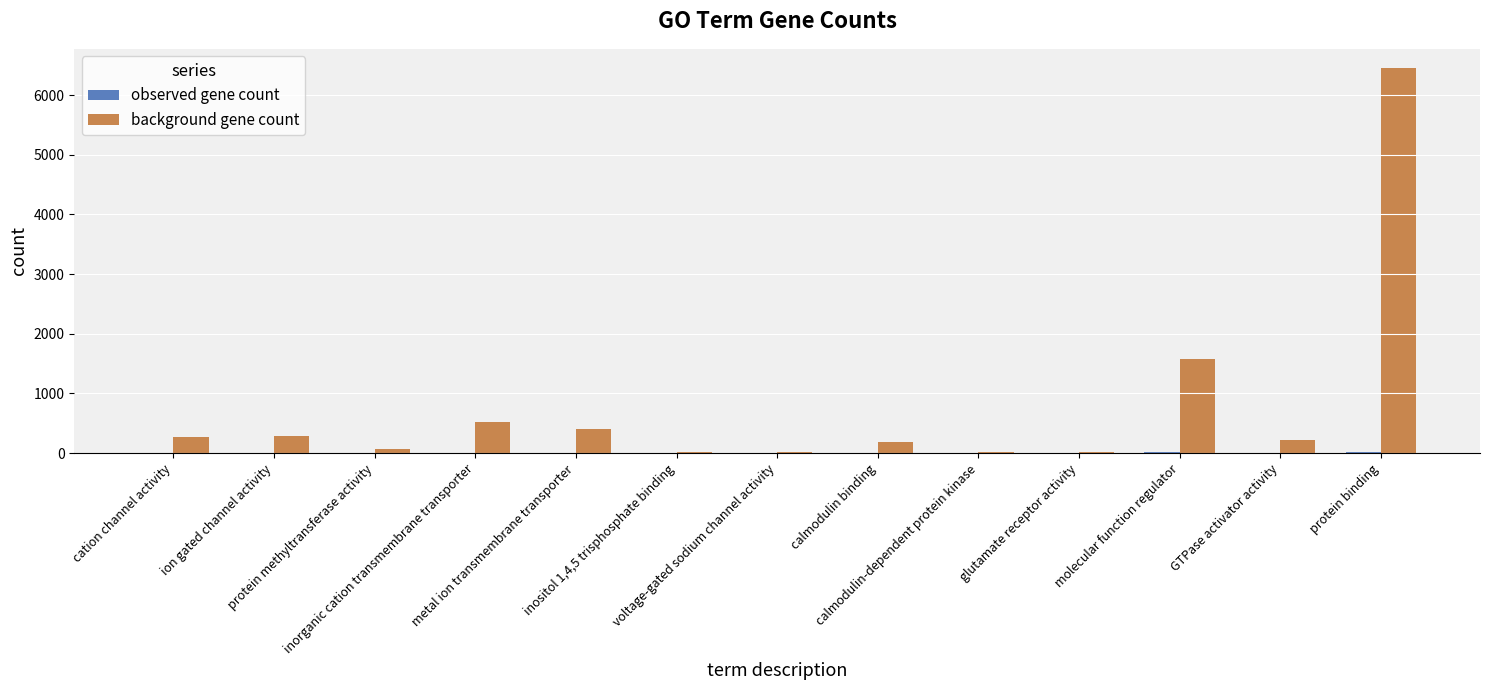

Which series has the largest total across all categories?

background gene count